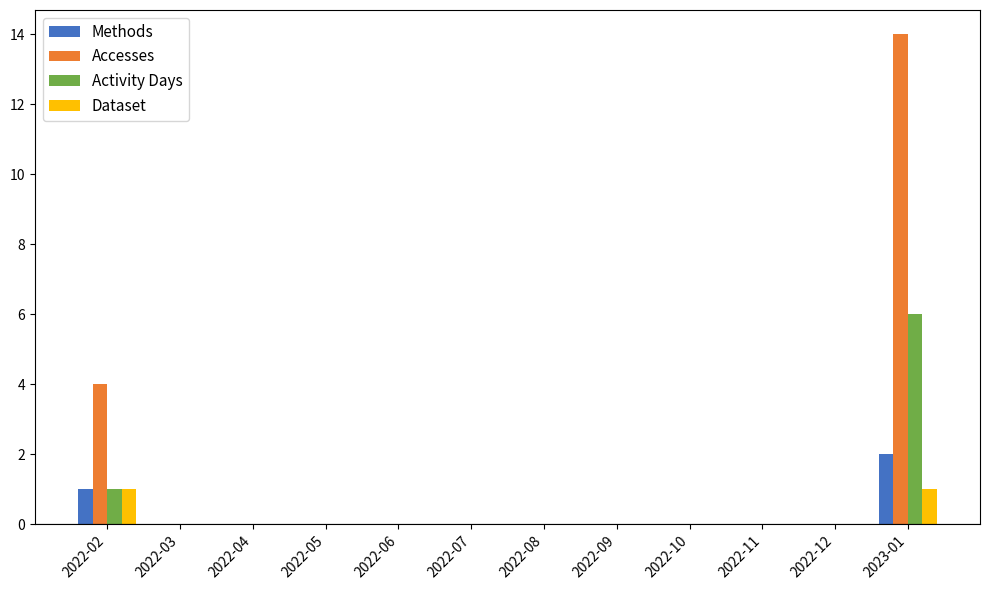

True or false: Methods has a value of 0 at 2022-06.

True